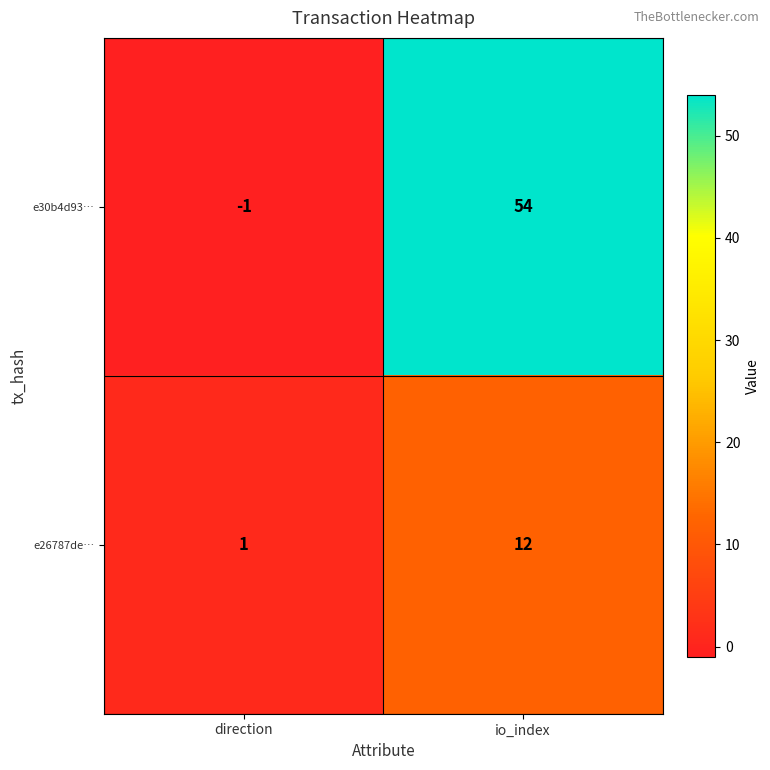

Rank the series by their maximum value, from highest to lowest.

e30b4d93…, e26787de…